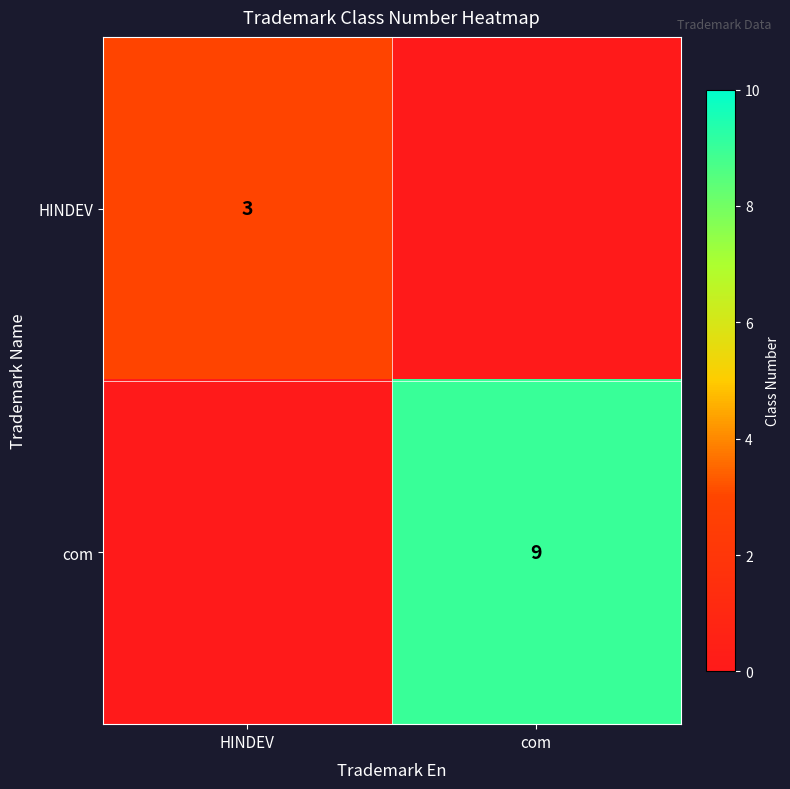

Is it true that HINDEV equals 3 at HINDEV?

True